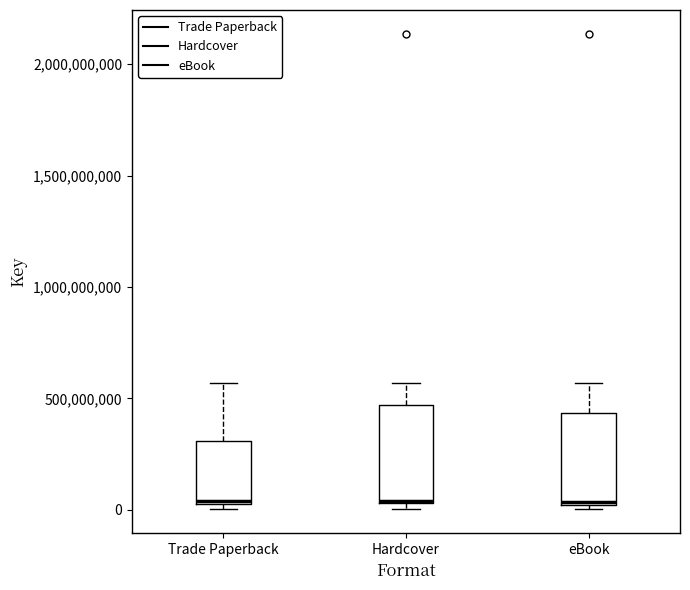

Reading left to right, read every box against the y-axis: the position of its median line, the range the box covers, and the ends of its whiskers. The values are not printed on the chart, so give them approximately, as read against the axis.

Trade Paperback: median 50000000, box 50000000 to 300000000, whiskers 0 to 550000000
Hardcover: median 50000000, box 50000000 to 450000000, whiskers 0 to 550000000
eBook: median 50000000, box 0 to 450000000, whiskers 0 (just below the box's lower edge) to 550000000